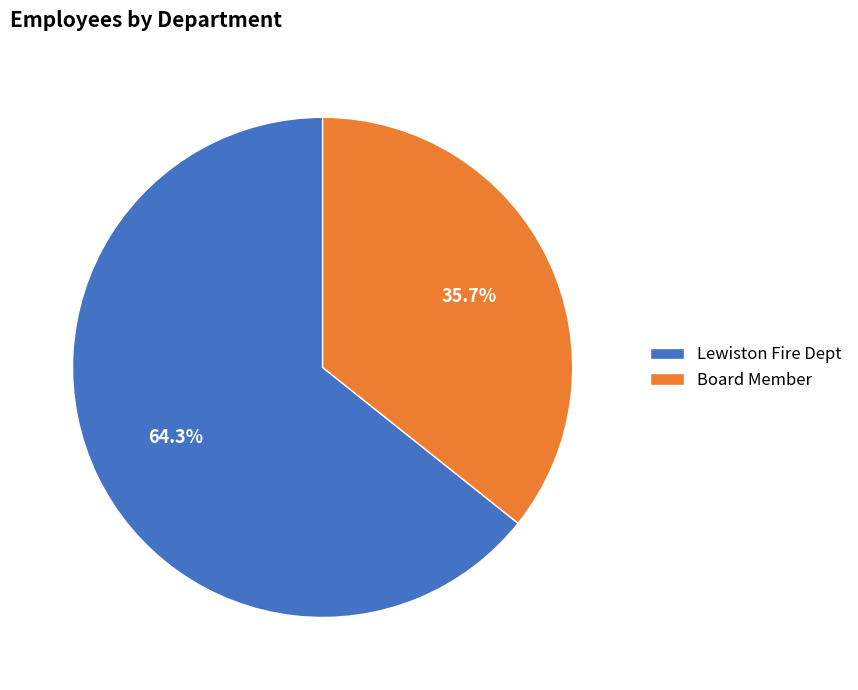

Rank the categories by value from highest to lowest.

Lewiston Fire Dept, Board Member